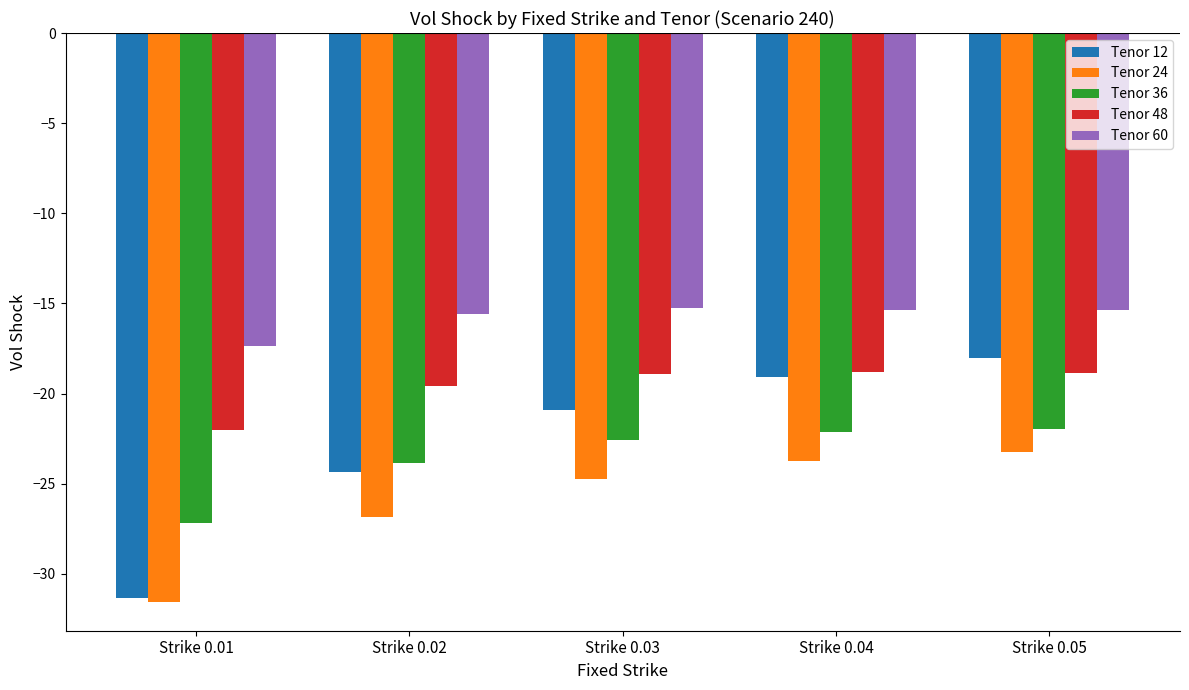

Is it true that Tenor 48 equals -6.1 at Strike 0.05?

False